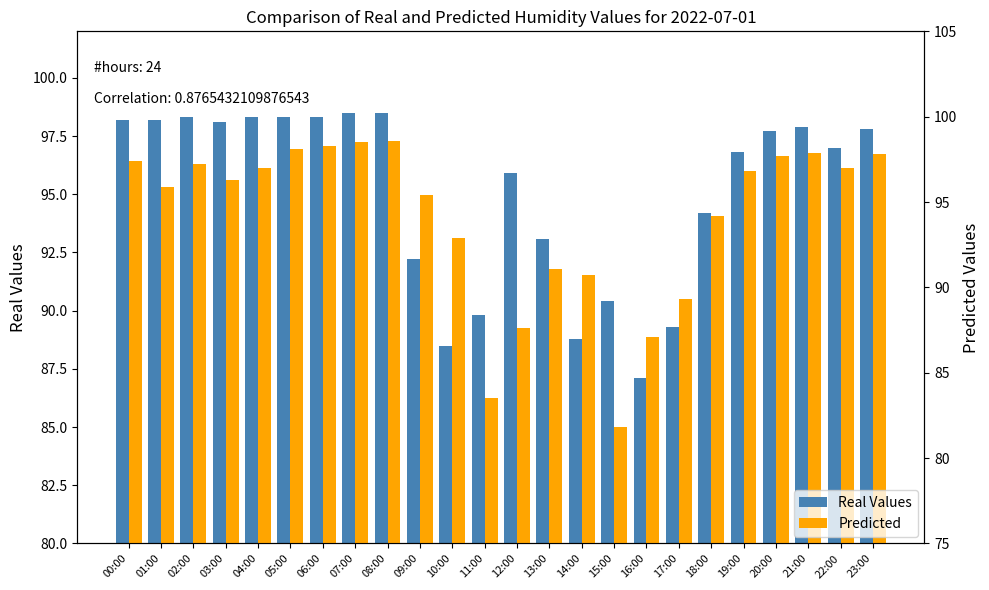

What is the approximate value of Real Values at 08:00?

98.5